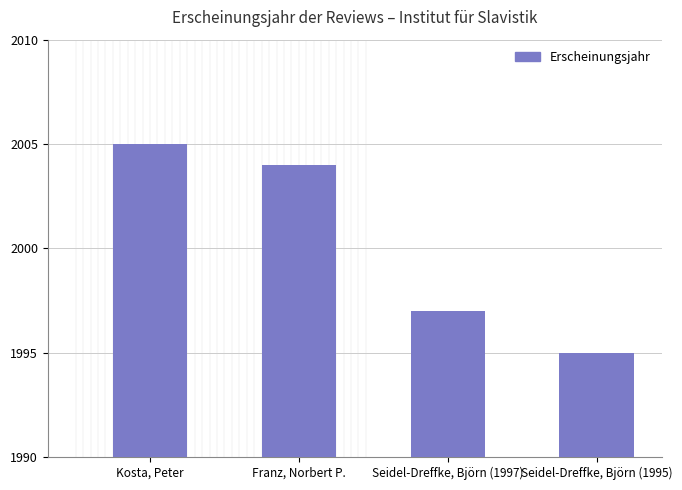

Between Franz, Norbert P. and Kosta, Peter, which is larger?

Kosta, Peter